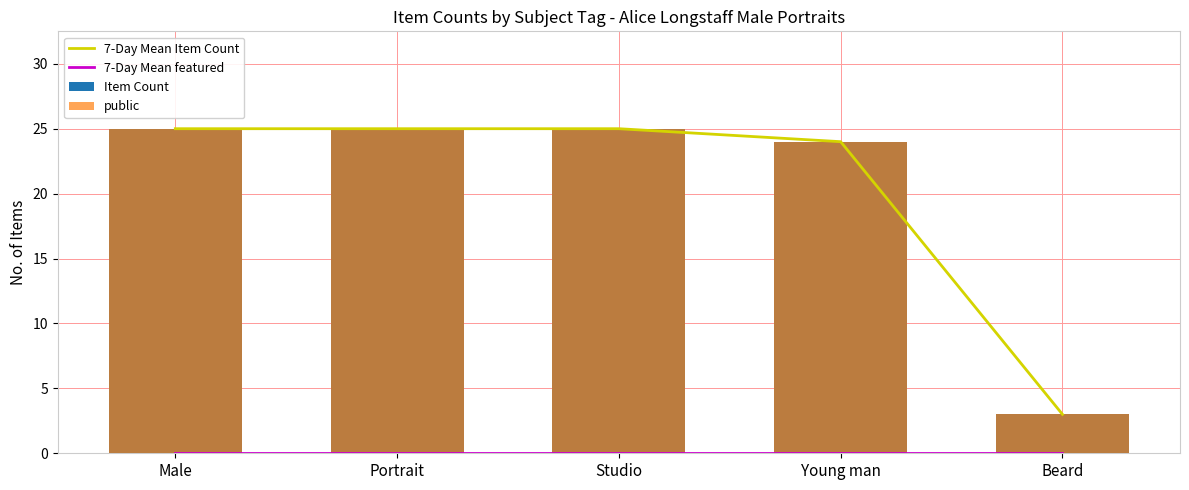

Which series has the widest spread of values?

7-Day Mean Item Count